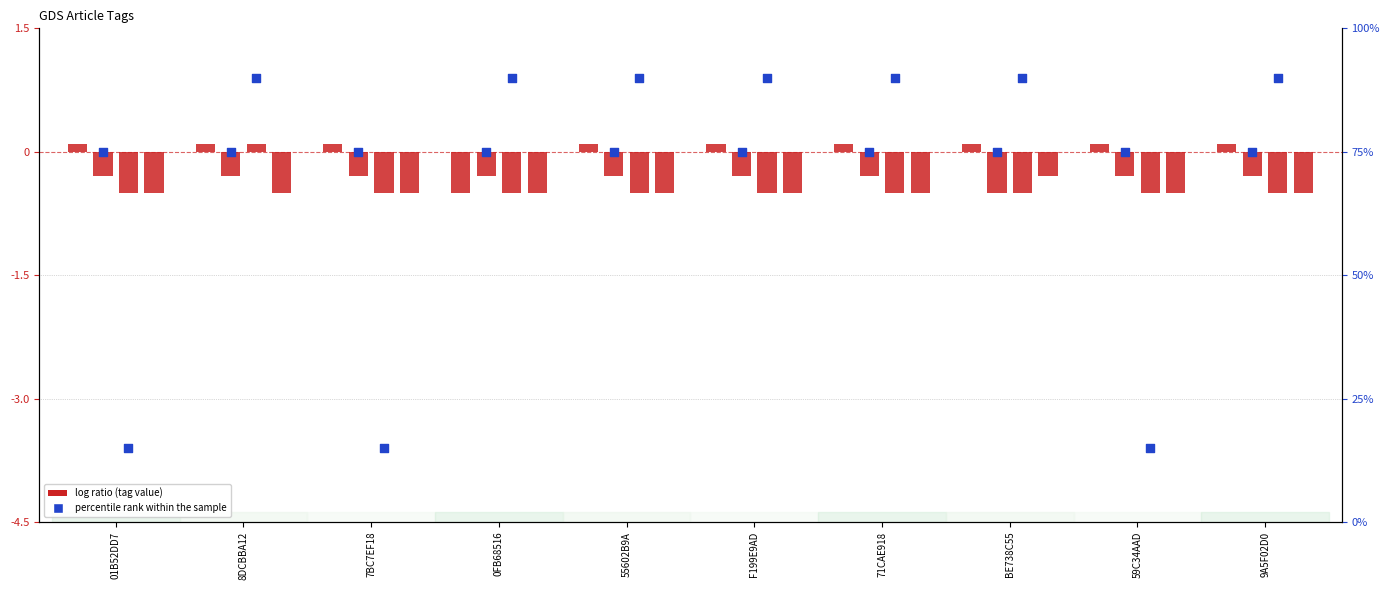

At which category is the sum across all series the highest?

8DCBBA12